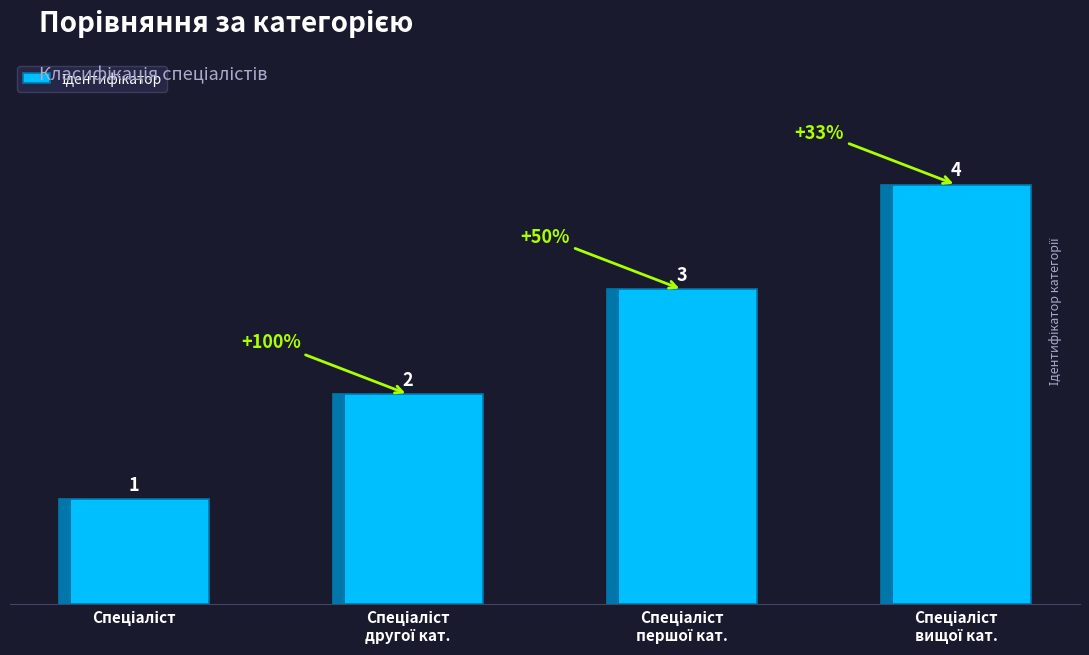

Which label corresponds to the largest value in the chart?

Спеціаліст
вищої кат.